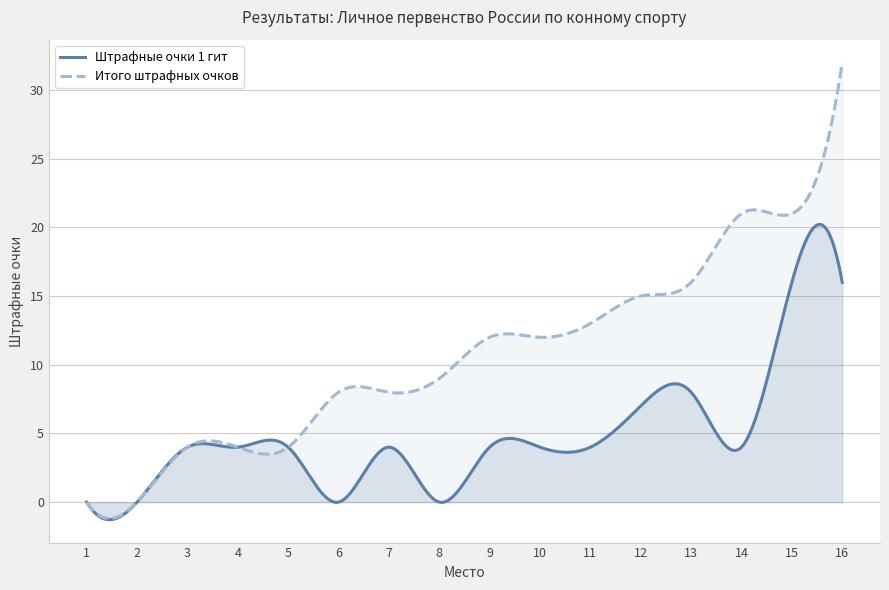

True or false: Штрафные очки 1 гит and Итого штрафных очков cross at least once.

True